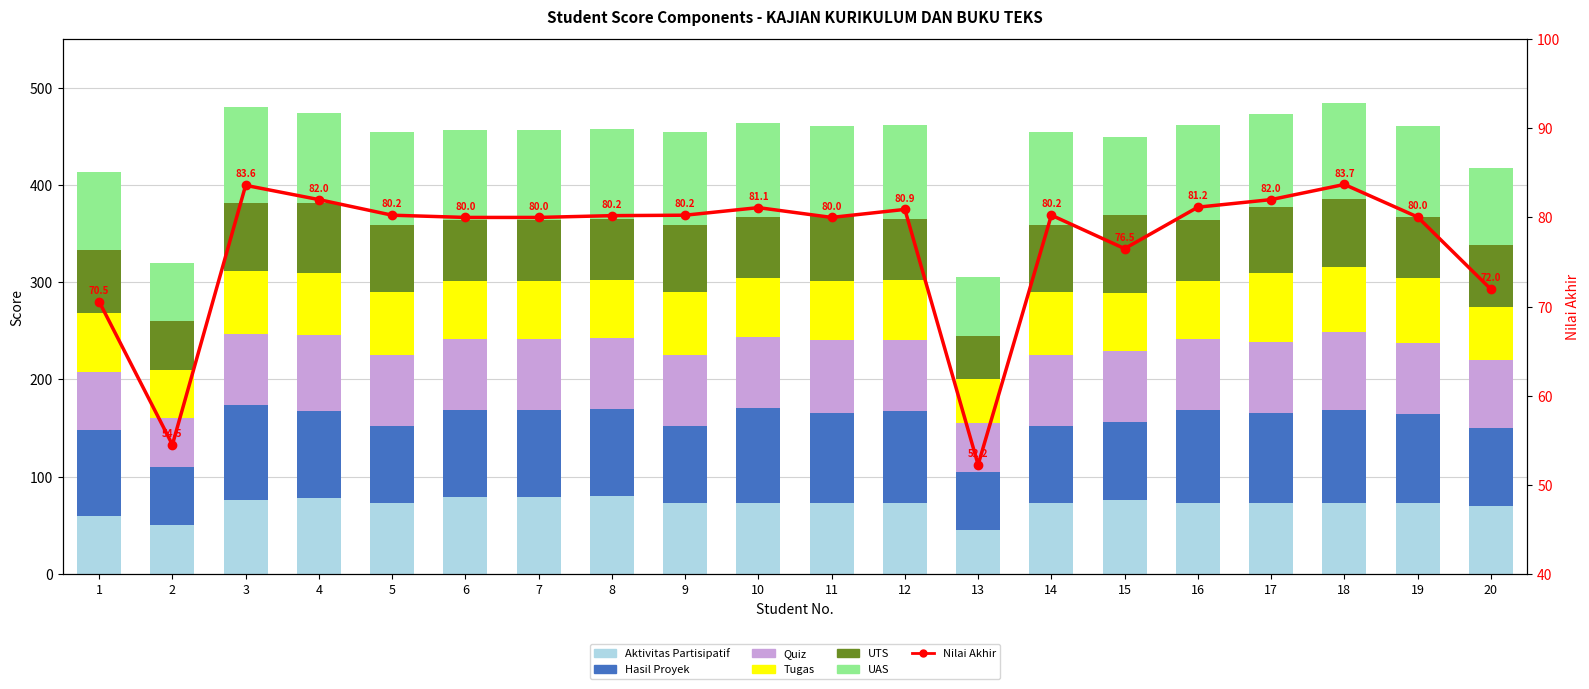

What is the difference between the Quiz values at 11 and 1?

16